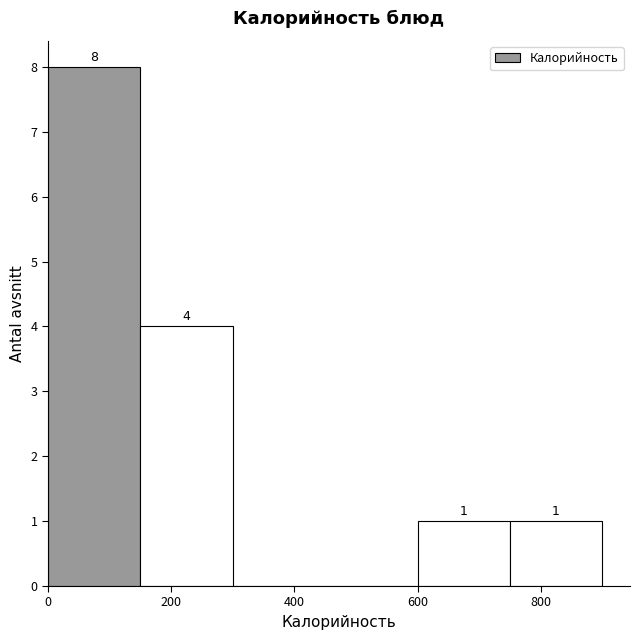

Which range on the x-axis has the tallest bar?

0 to 150